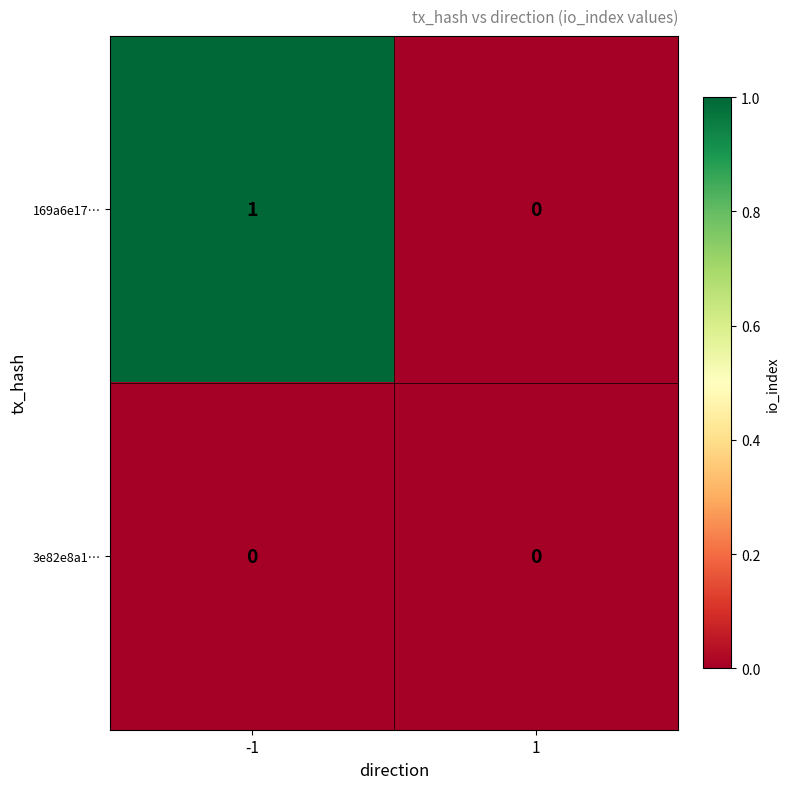

Which label corresponds to the largest value in the chart?

-1